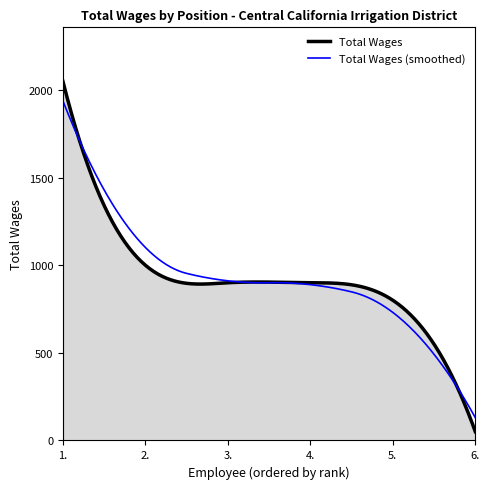

Which series has the largest range (max minus min)?

Total Wages